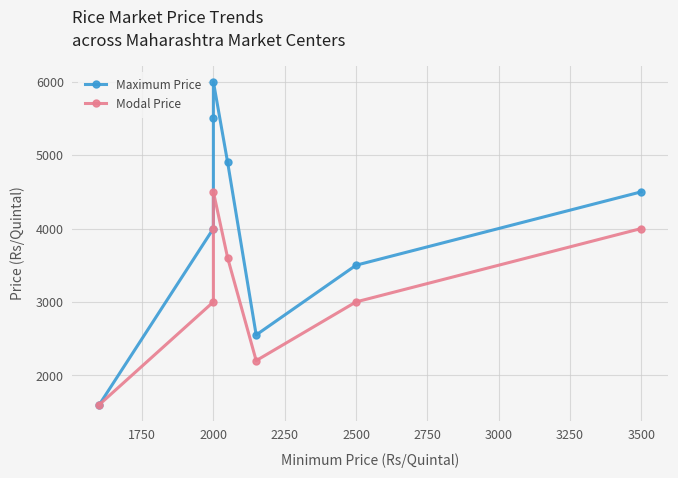

What is the value of the Maximum Price point at the 1st from the left?

1600